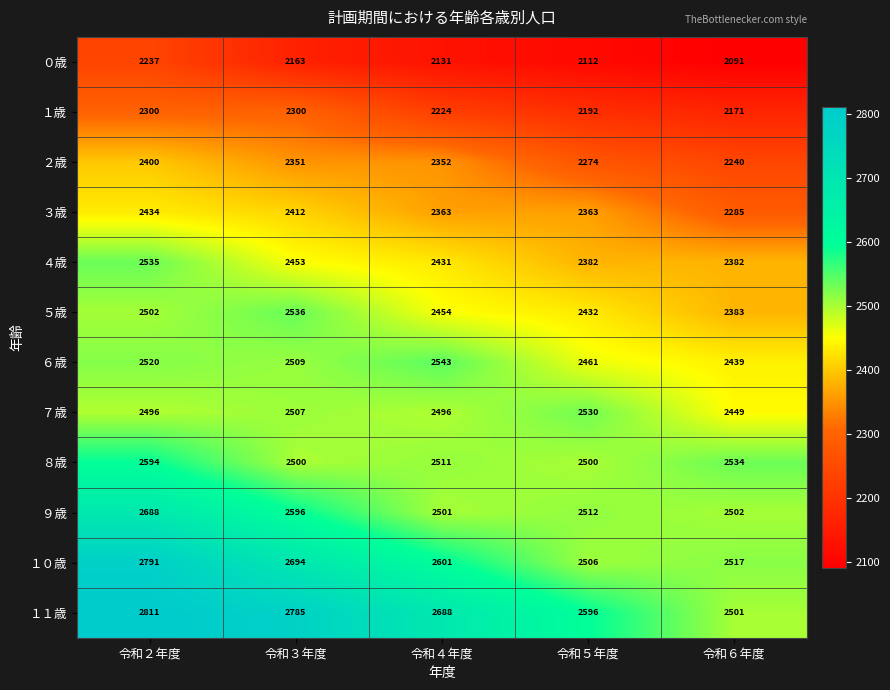

What is the smallest value displayed?

2091